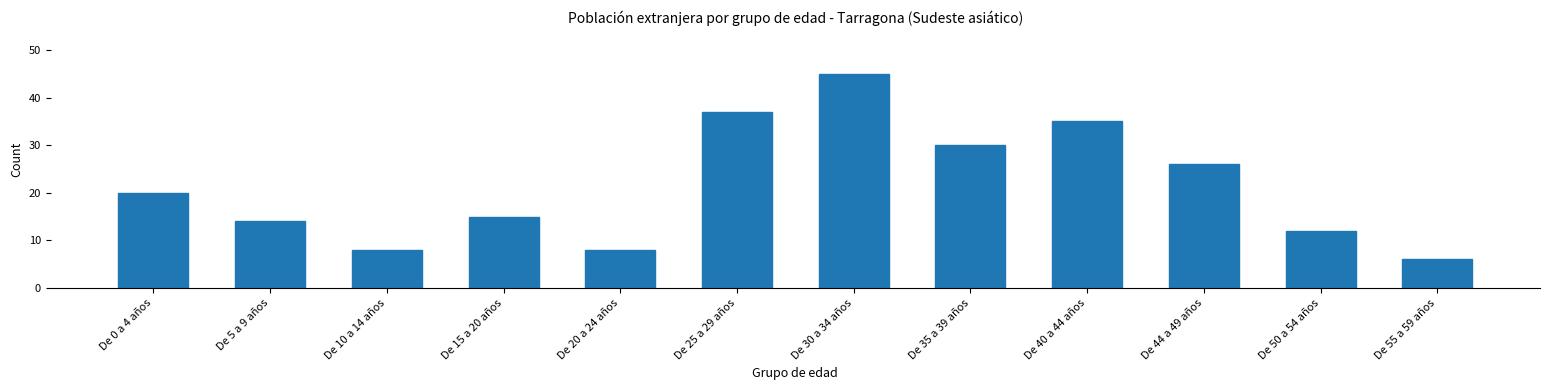

Reading left to right, extract all data points from this chart.

20	14	8	15	8	37	45	30	35	26	12	6